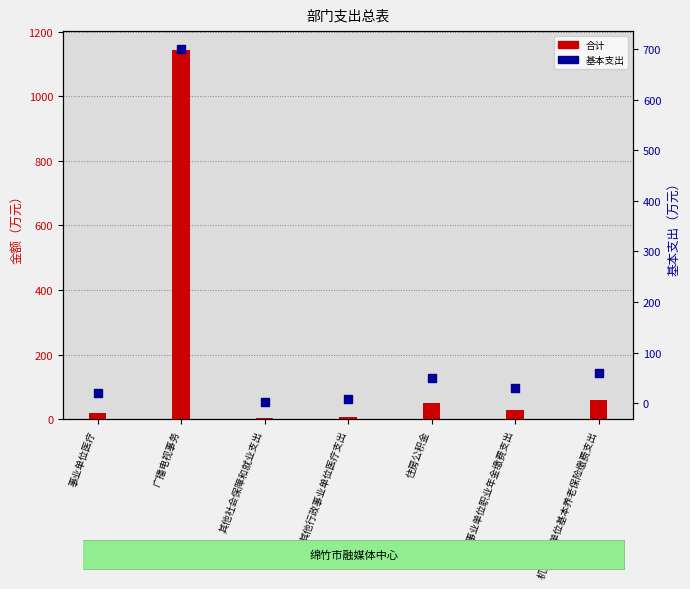

What is the total value across all series at 机关事业单位基本养老保险缴费支出?

120.8